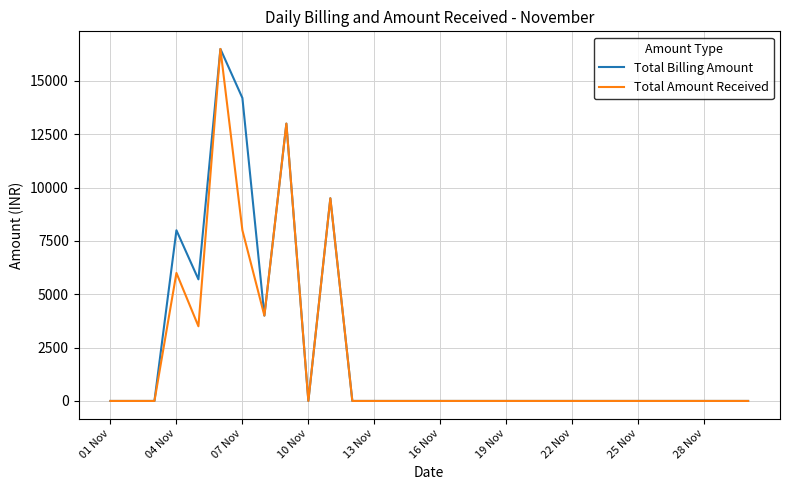

Reading right to left, list all the values displayed in this chart.

Total Billing Amount: 0	0	0	0	0	0	0	0	0	0	0	0	0	0	0	0	0	0	0	9500	0	13000	4000	14200	16500	5700	8000	0	0	0
Total Amount Received: 0	0	0	0	0	0	0	0	0	0	0	0	0	0	0	0	0	0	0	9500	0	13000	4000	8000	16500	3500	6000	0	0	0